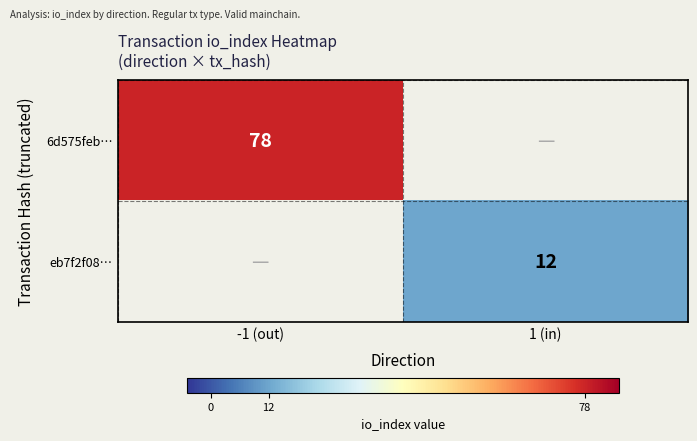

Between -1 (out) and 1 (in), which is larger?

-1 (out)